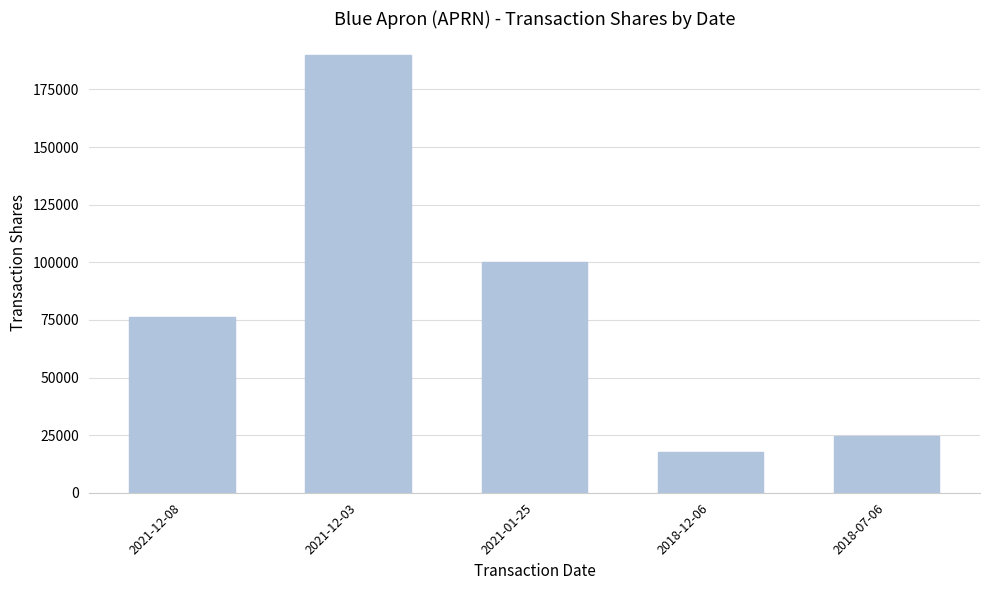

Read the value at 2018-07-06.

24494